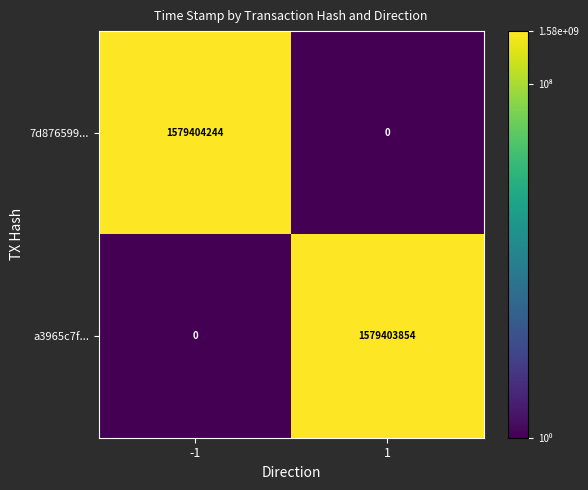

What is the total value across all series at -1?

1579404244